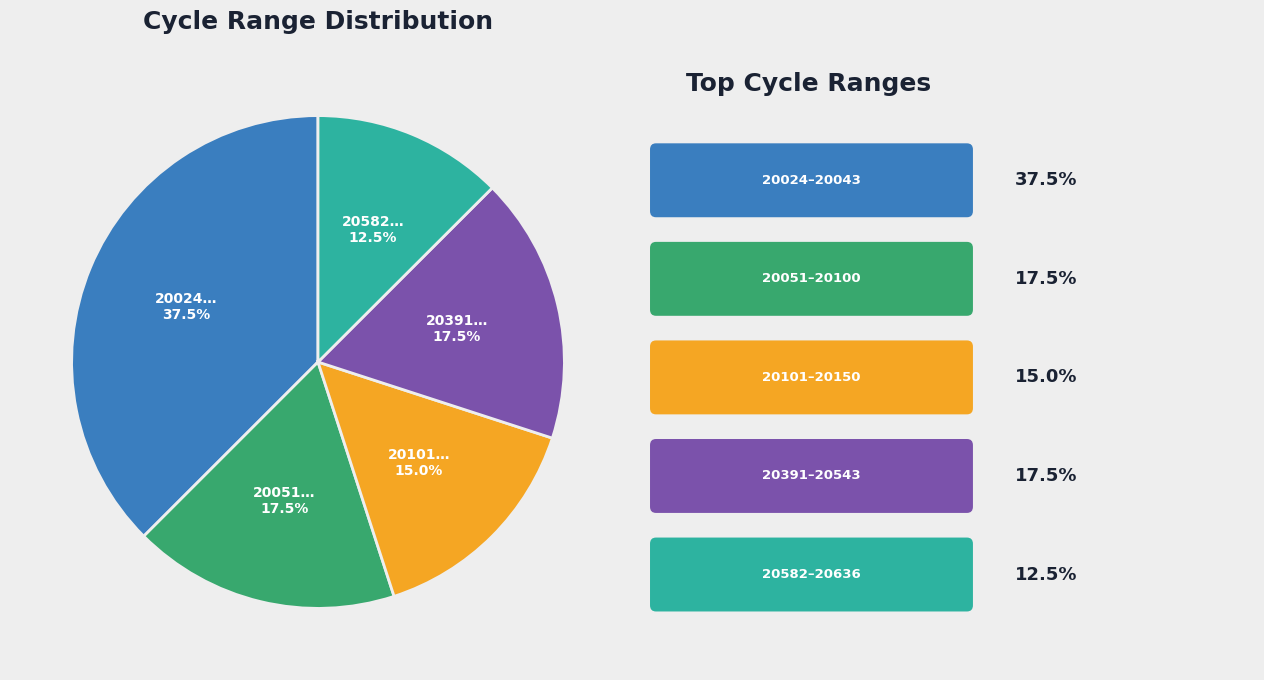

Is there any slice that represents more than half of the pie?

No